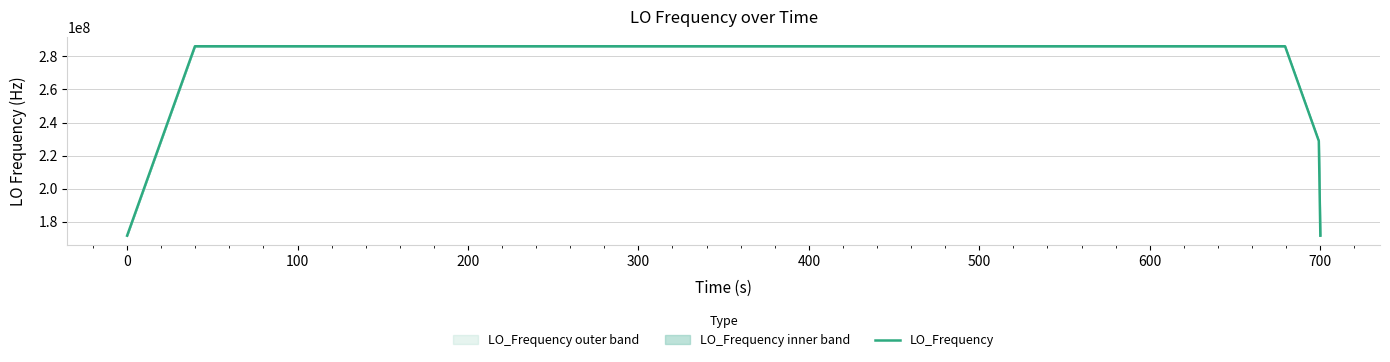

What is the highest value of the LO_Frequency series?

286078801.1